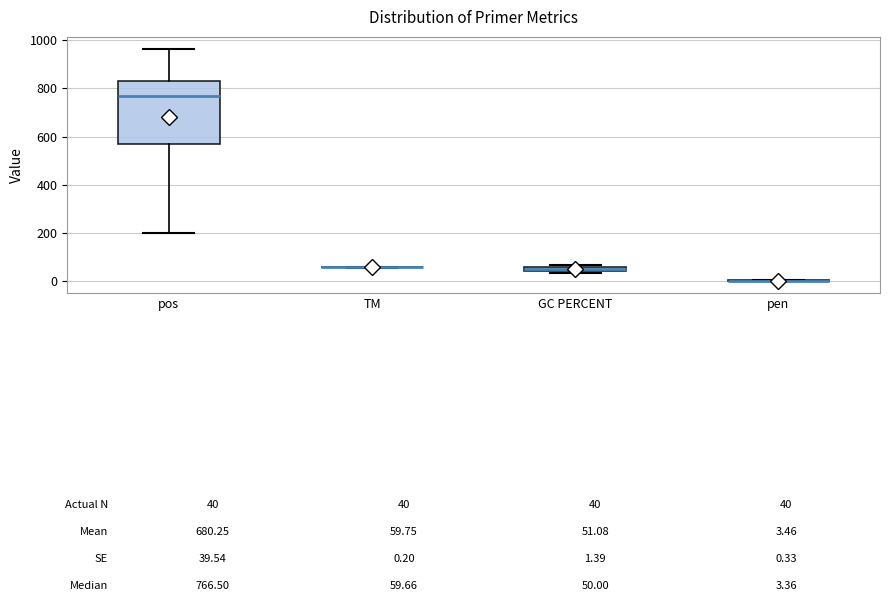

Comparing the boxes themselves (not the whiskers), which one is the tallest?

pos